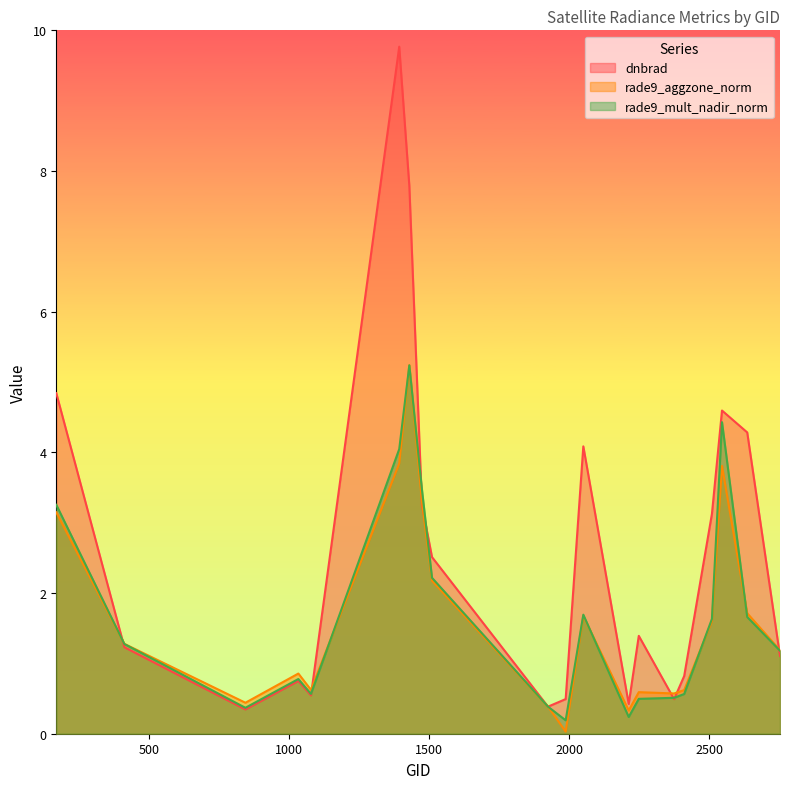

What are all the series names shown in the legend?

dnbrad, rade9_aggzone_norm, rade9_mult_nadir_norm